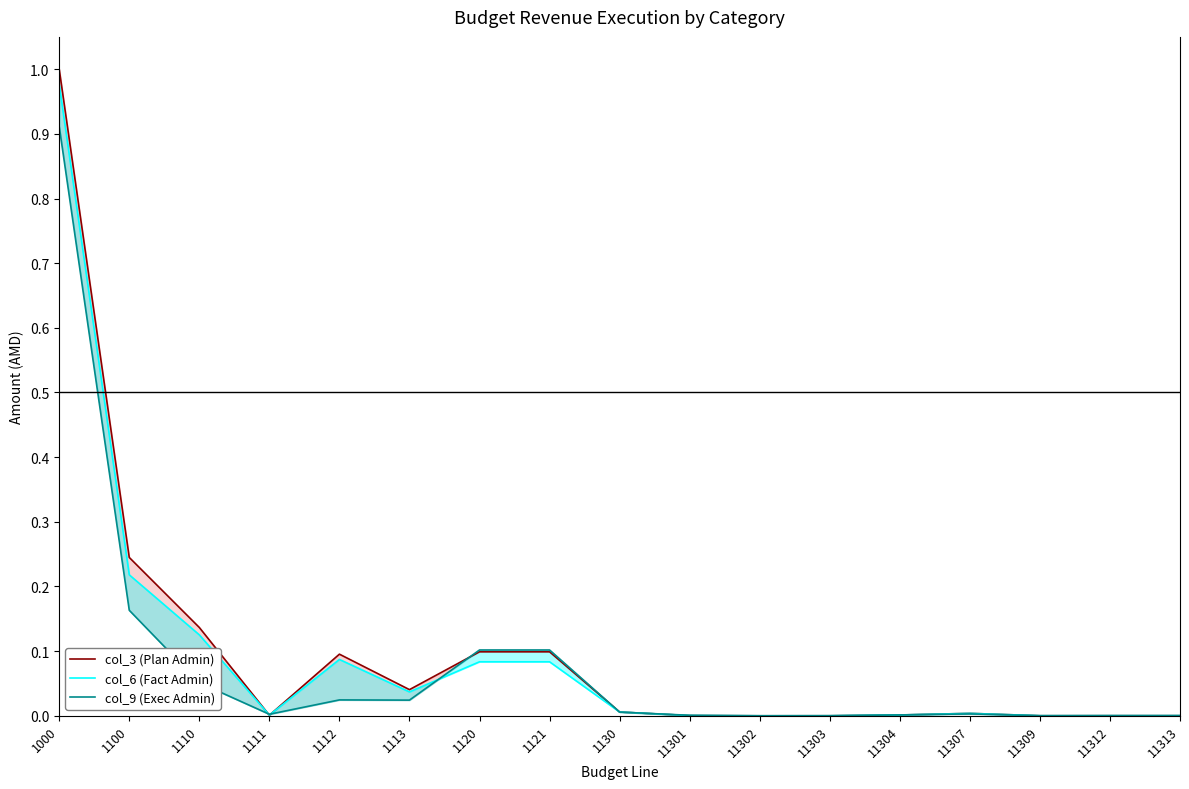

What is the average value of the col_3 (Plan Admin) series?

0.1